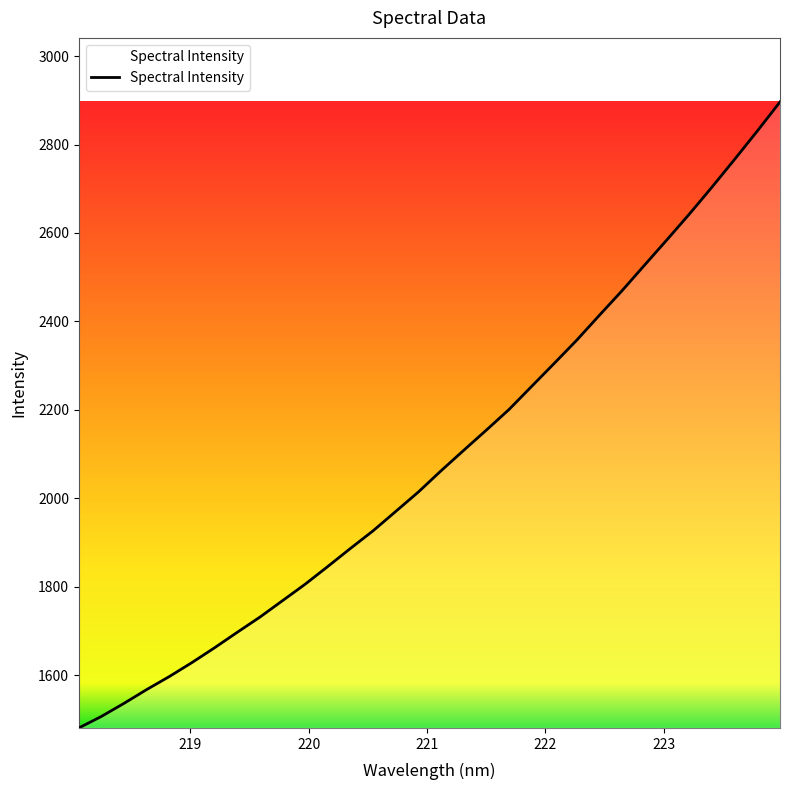

What is the difference between the maximum and minimum values?

1415.3